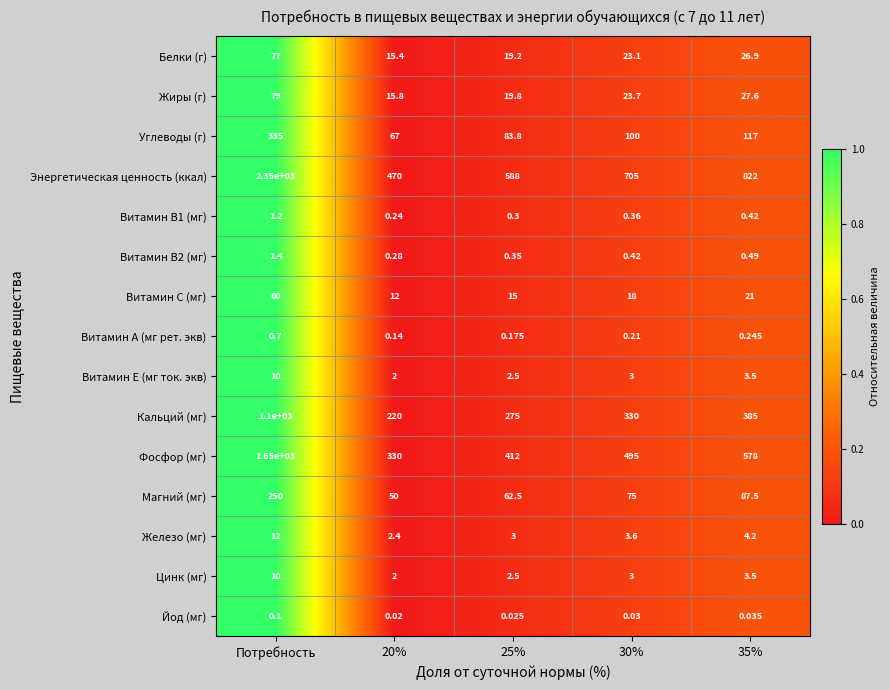

Which series changed the most between 20% and 30%?

Энергетическая ценность (ккал)